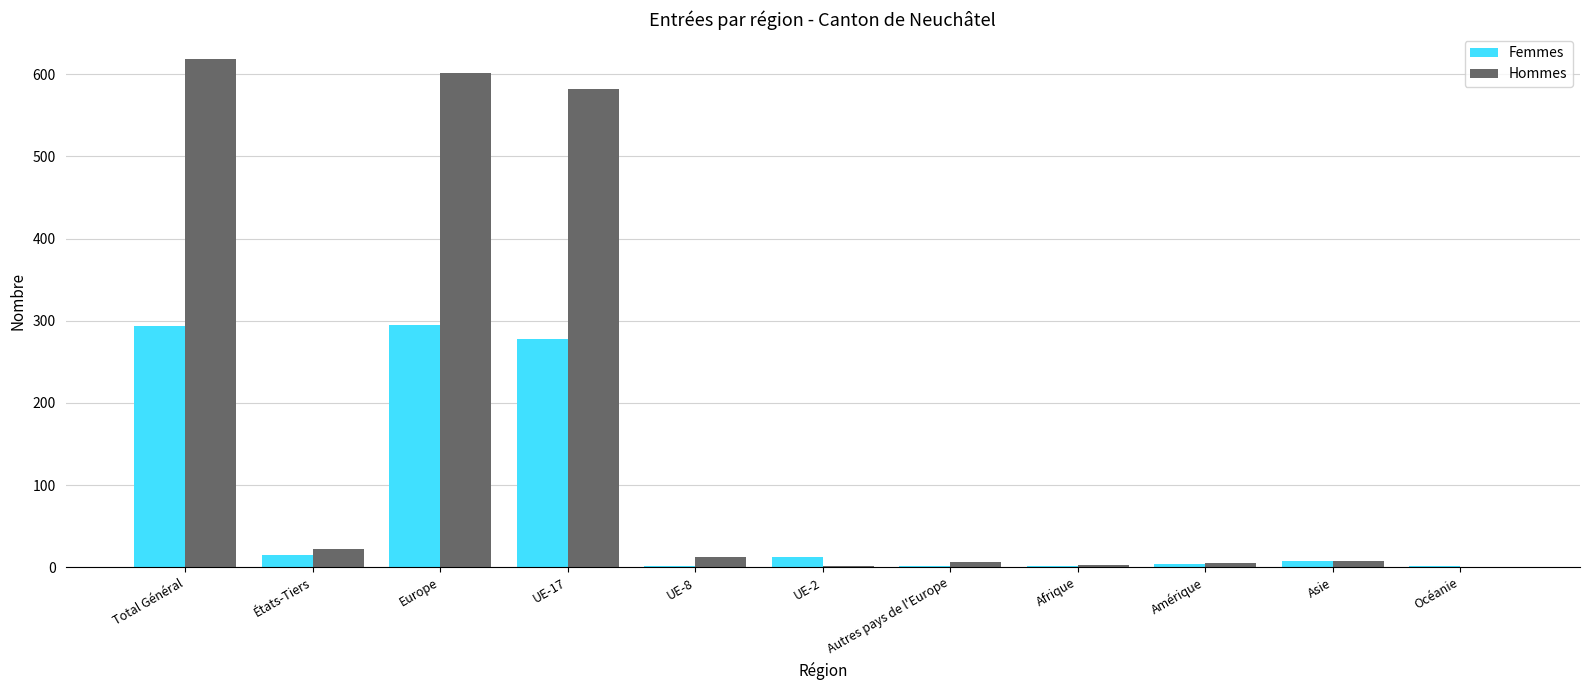

What is the maximum value for Femmes?

295